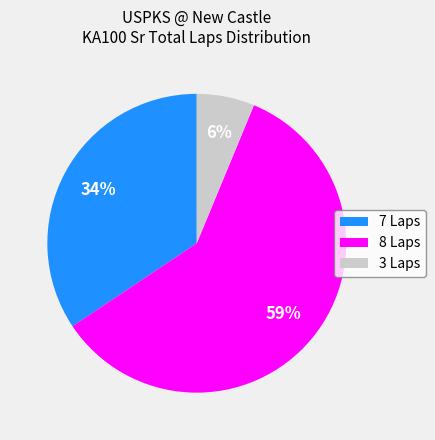

Combined, do 7 Laps and 8 Laps account for over 50%?

Yes